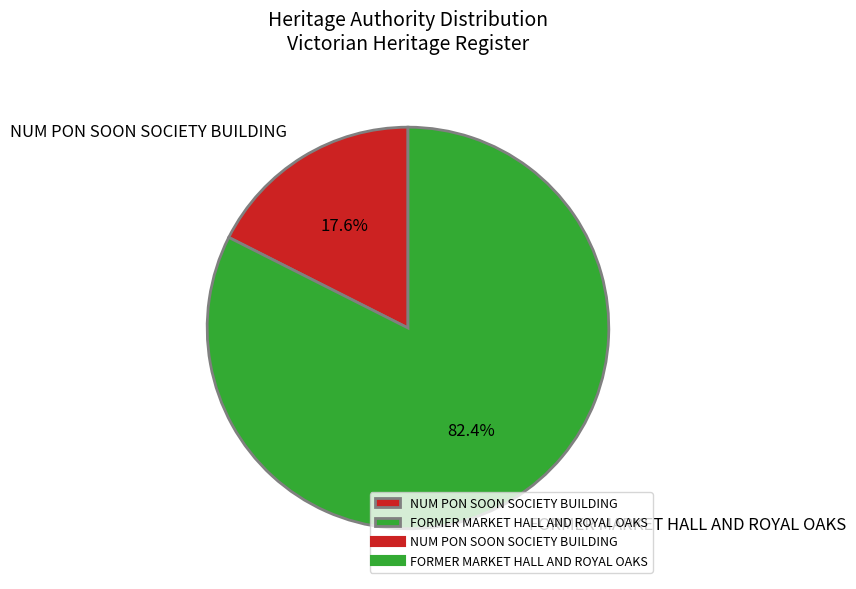

Between NUM PON SOON SOCIETY BUILDING and FORMER MARKET HALL AND ROYAL OAKS, which is larger?

FORMER MARKET HALL AND ROYAL OAKS